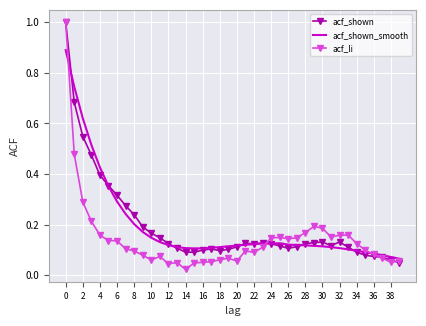

What is the maximum value for acf_shown_smooth?

0.9